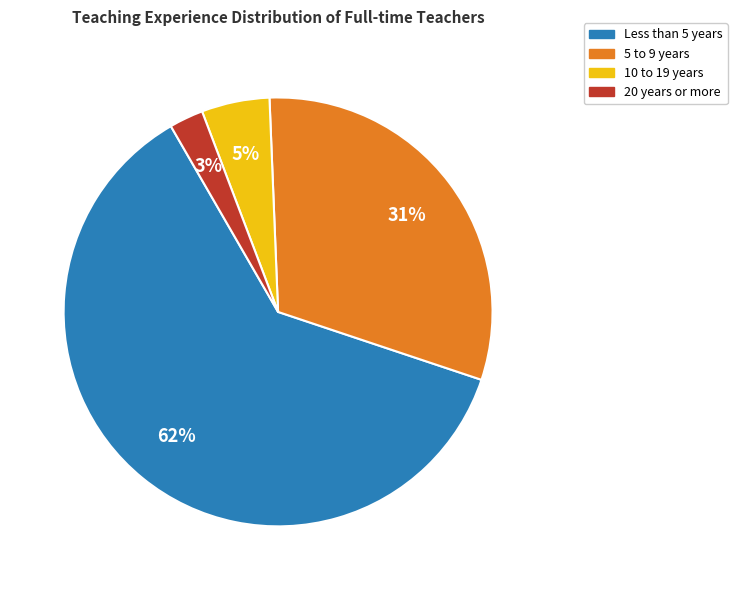

To the nearest percent, what is the average slice percentage?

25%